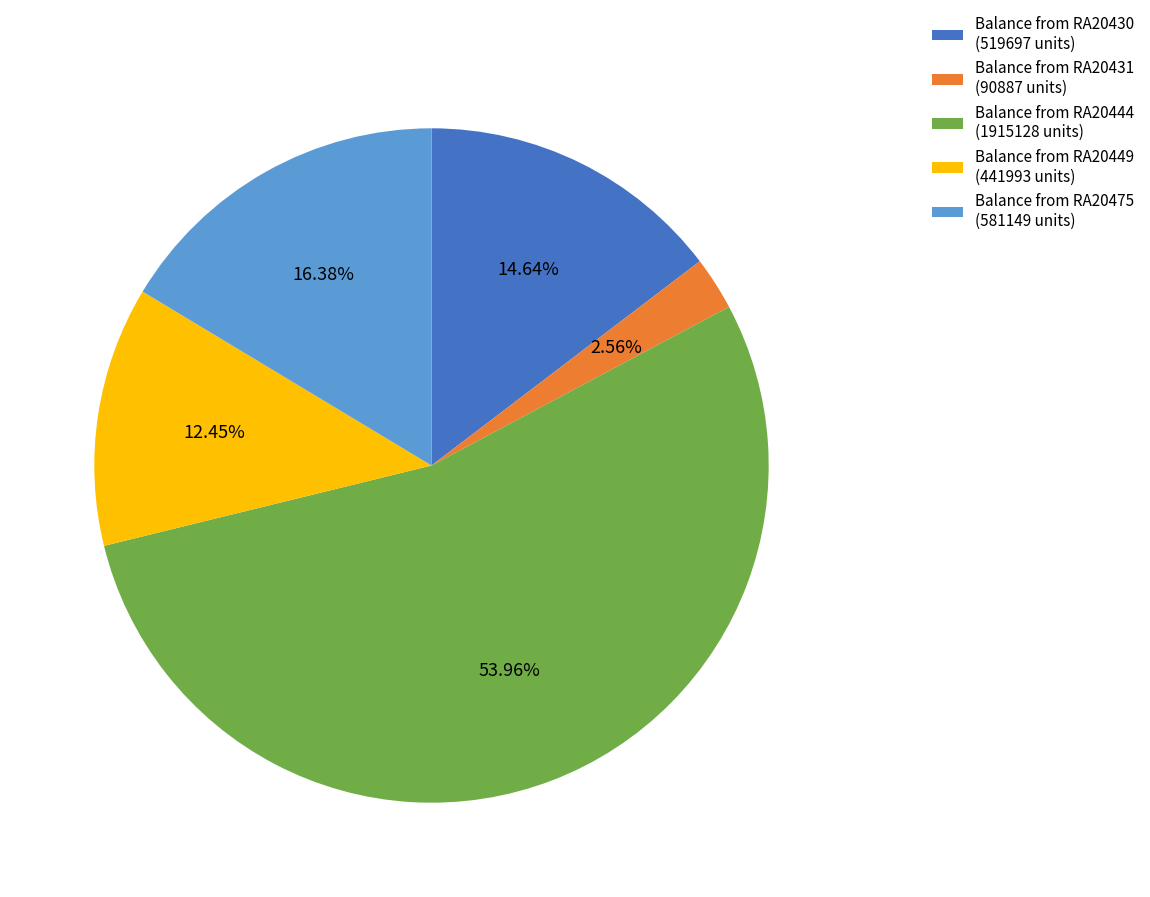

How many segments does this pie chart have?

5